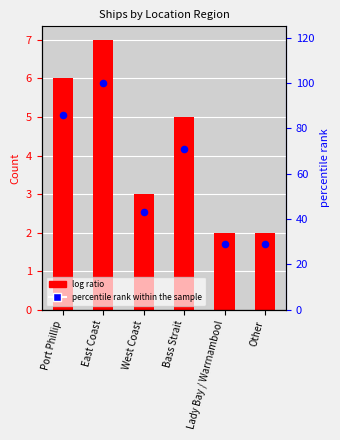

Which series contains the lowest Y value?

Ship Count